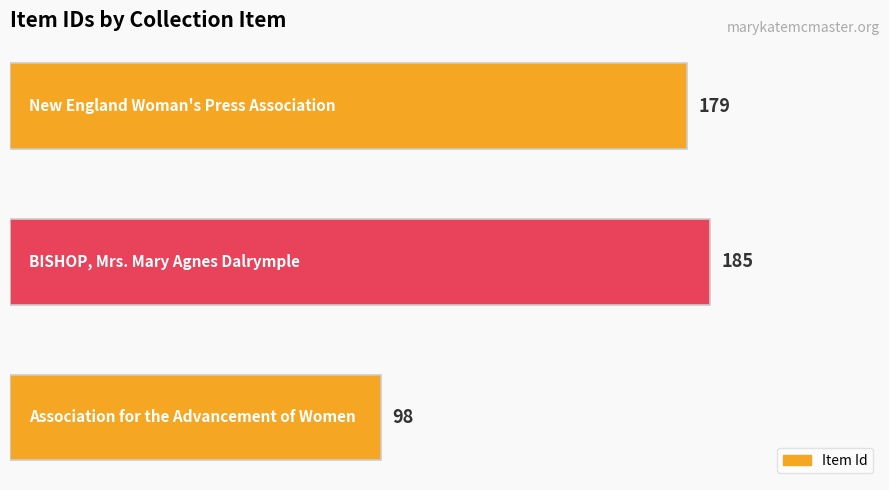

What is the difference between the second highest and minimum values?

81